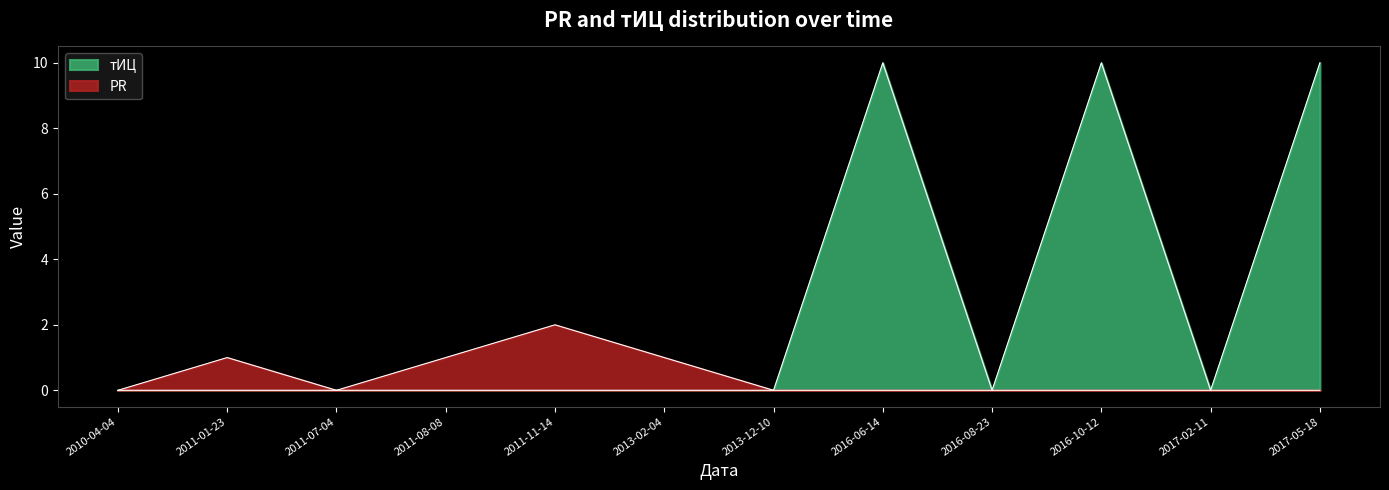

True or false: PR has more than 2 points higher than both neighbors.

False